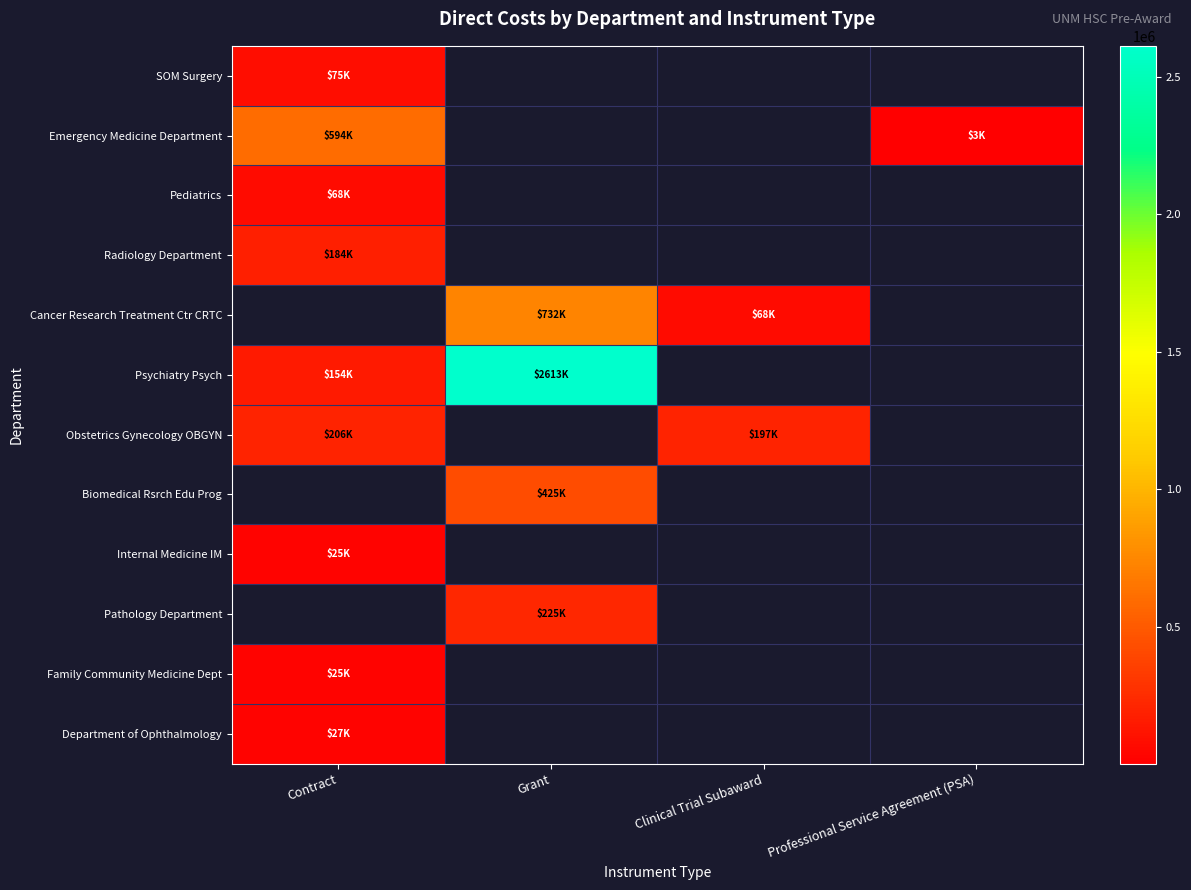

Which category has the highest value in the Department of Ophthalmology series?

Contract